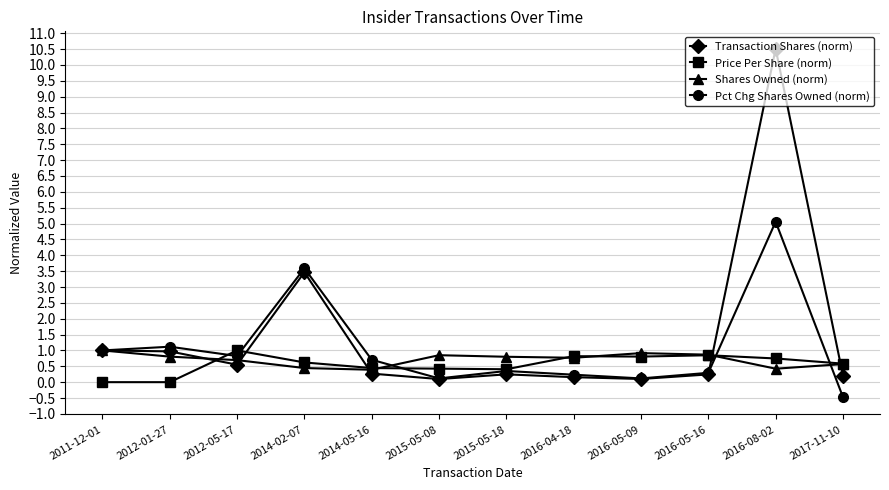

True or false: Price Per Share (norm) and Transaction Shares (norm) cross at least once.

True